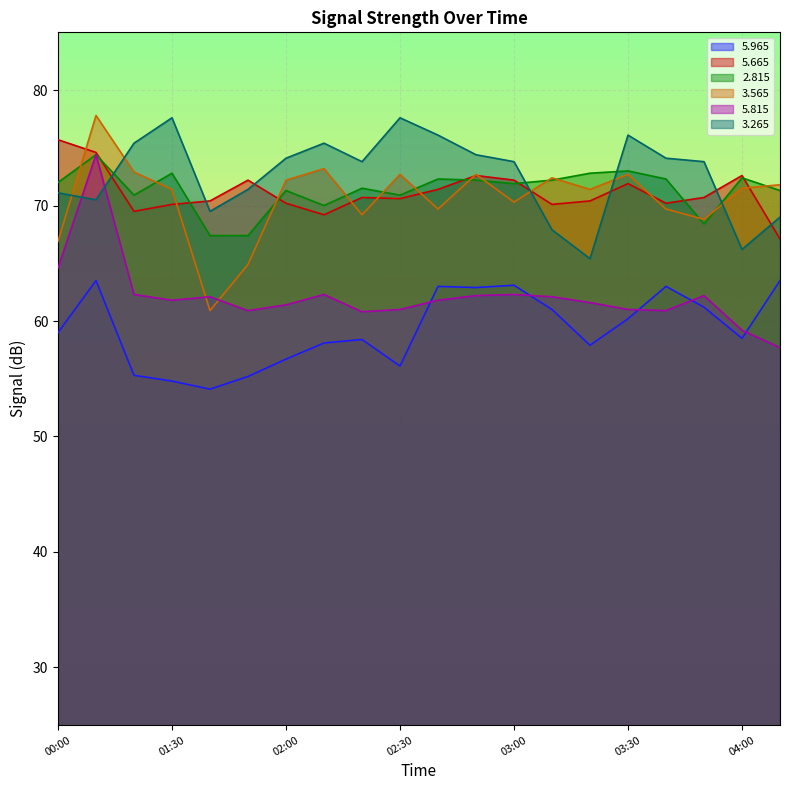

How many lines are shown in the chart?

6